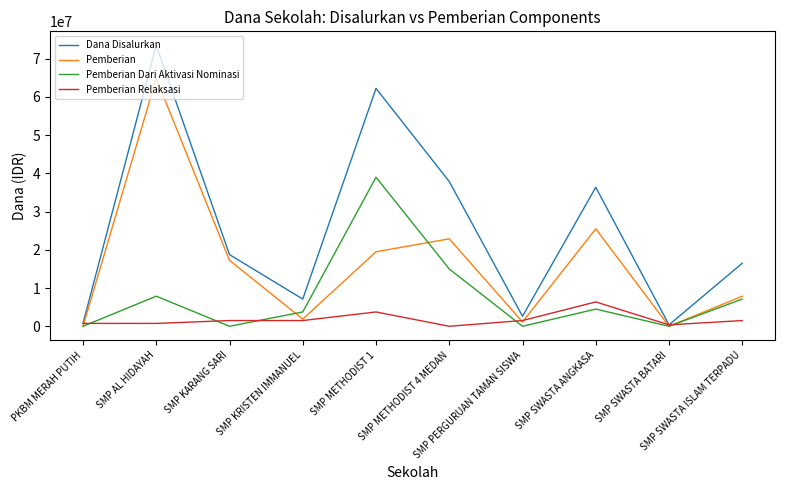

What is the spread (max minus min) of values at SMP METHODIST 4 MEDAN?

37875000